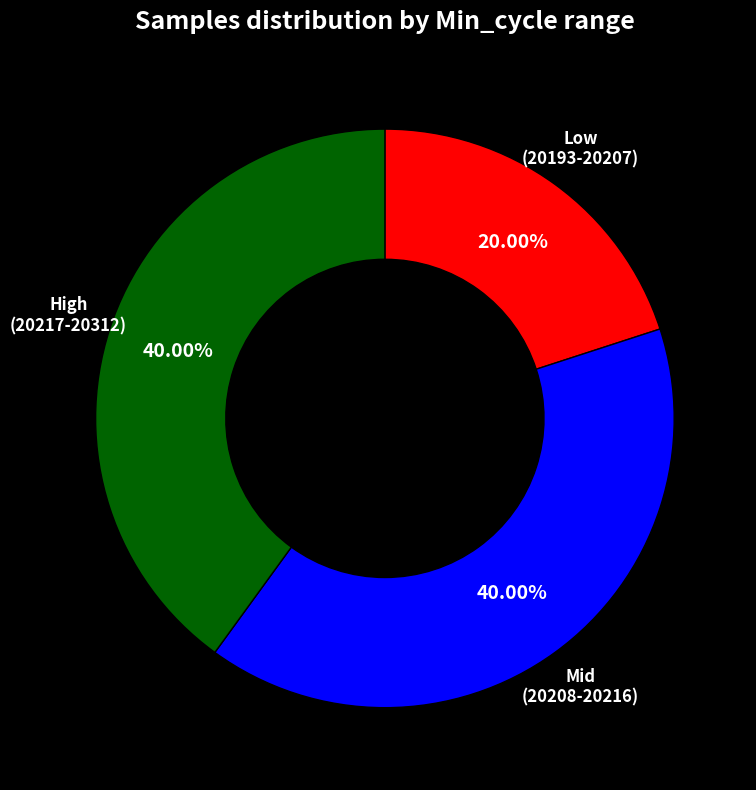

Is there a majority slice in this chart?

No